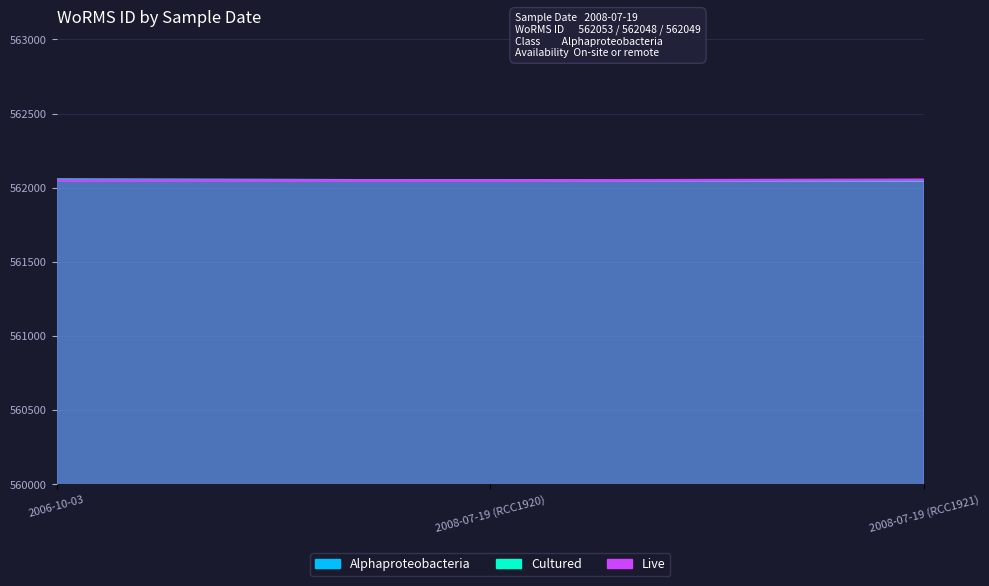

Is the value of Alphaproteobacteria at 2008-07-19 (RCC1921) greater than the value of Cultured at 2006-10-03?

No